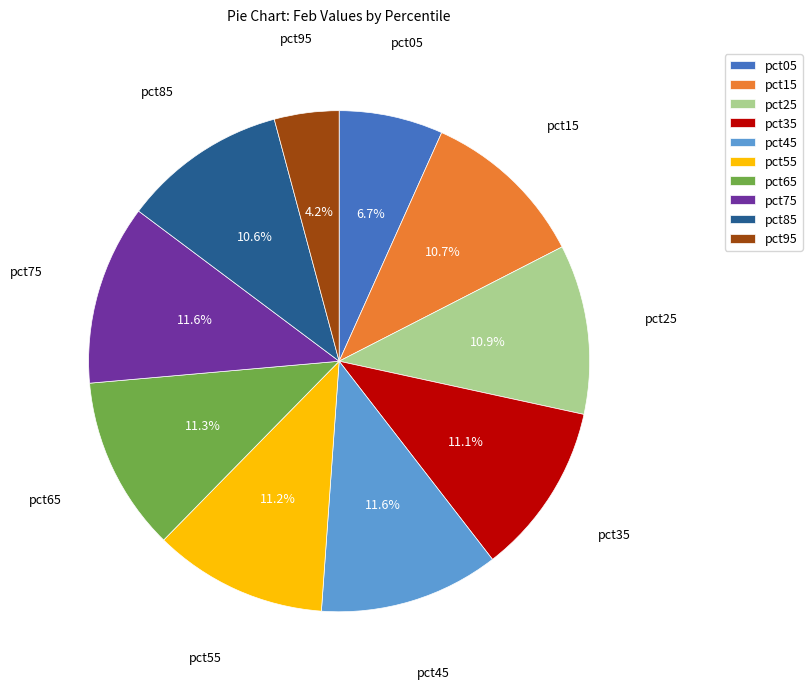

Which category has the smallest portion of the pie?

pct95